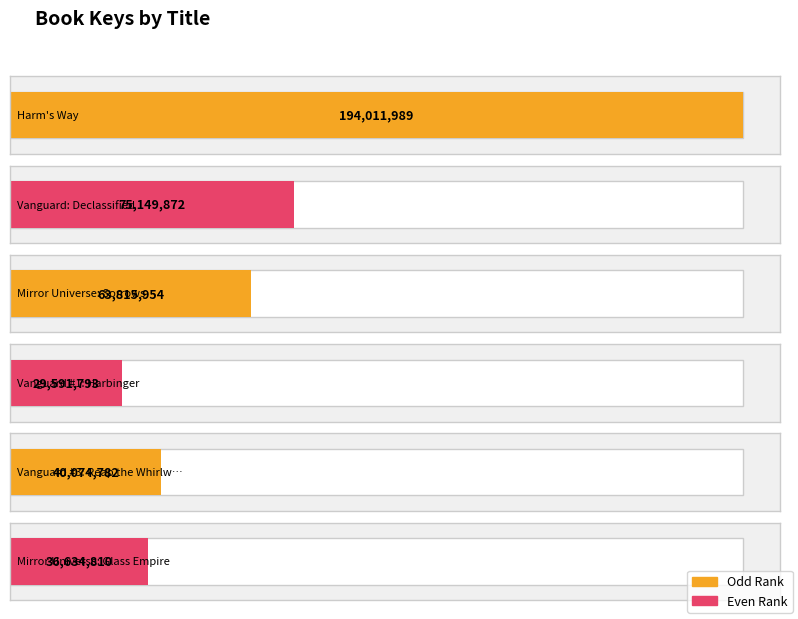

Reading left to right, extract all data points from this chart.

194011989	75149872	63815954	29591793	40074782	36634810